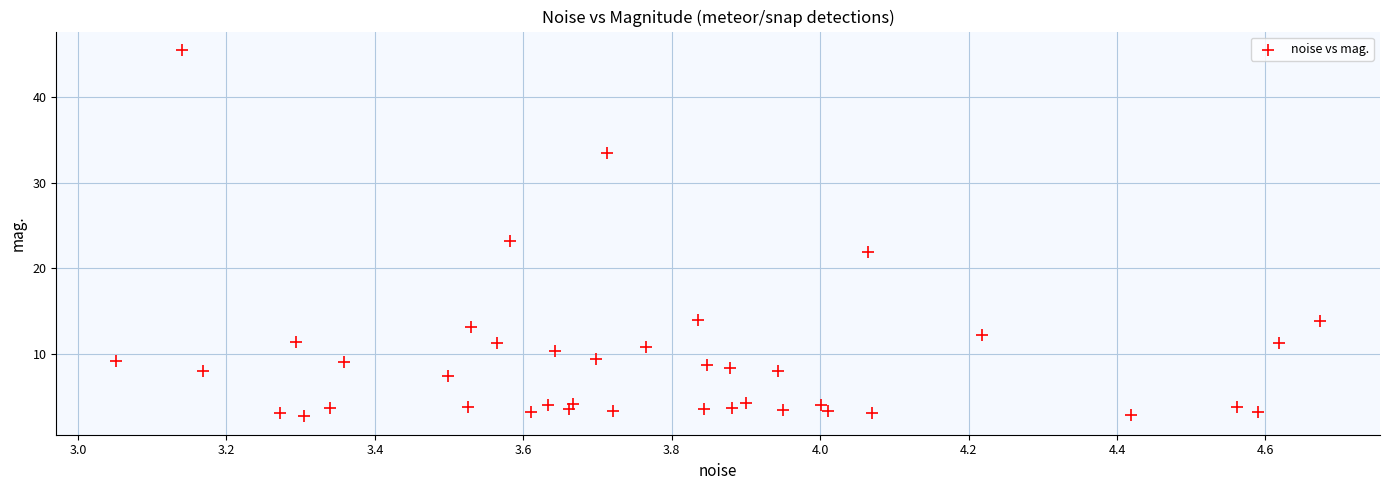

What Y value in the scatter plot is closest to 24?

23.1